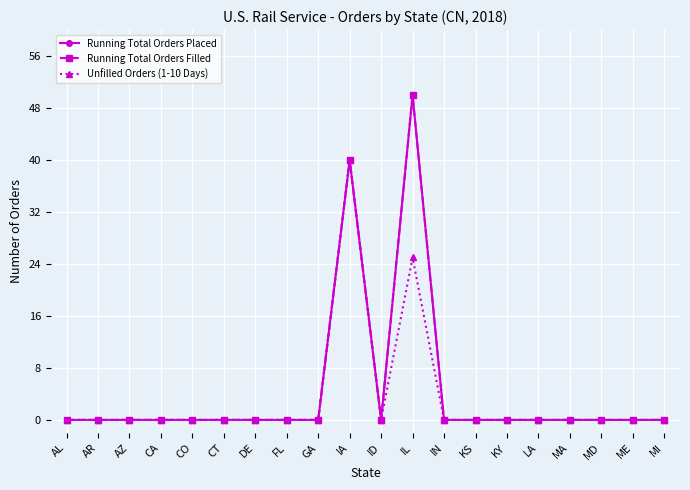

True or false: Running Total Orders Filled and Running Total Orders Placed cross at least once.

False